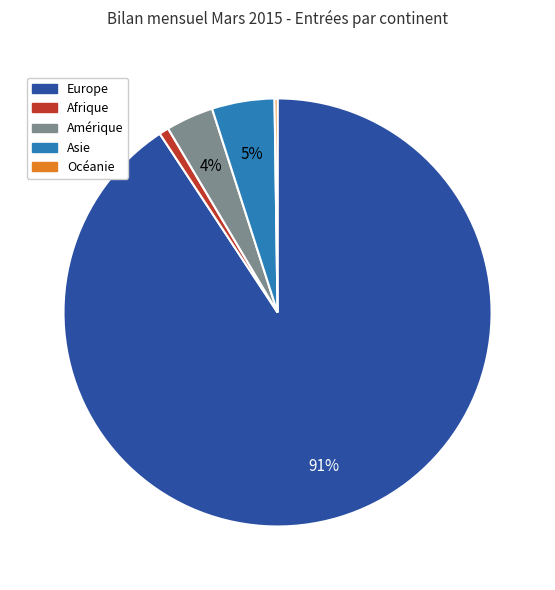

Between Afrique and Asie, which is larger?

Asie